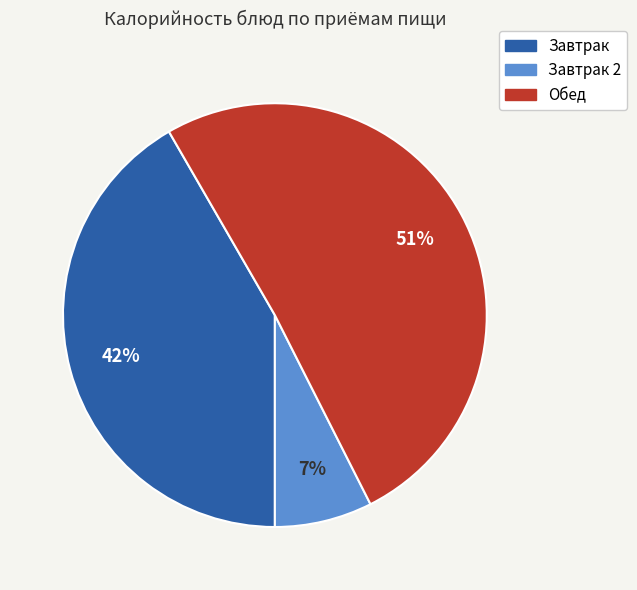

To the nearest percent, what is the average slice percentage?

33%